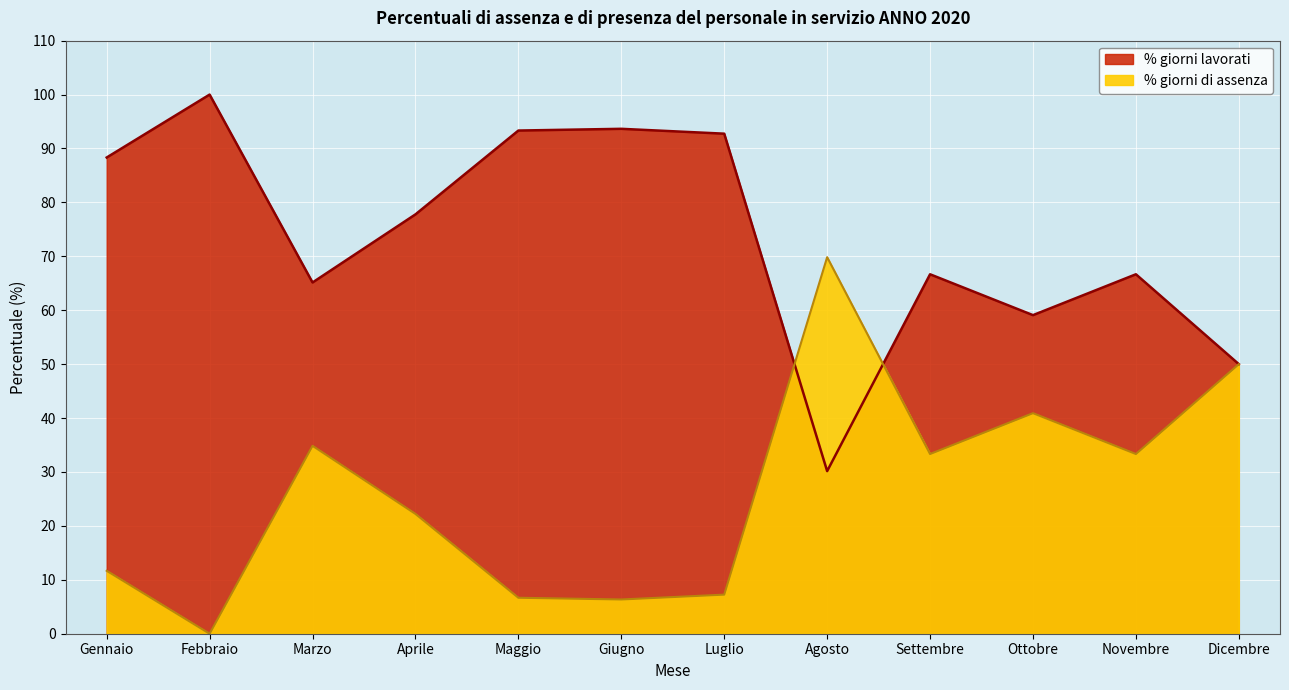

Where is the first local maximum for % giorni di assenza?

Marzo